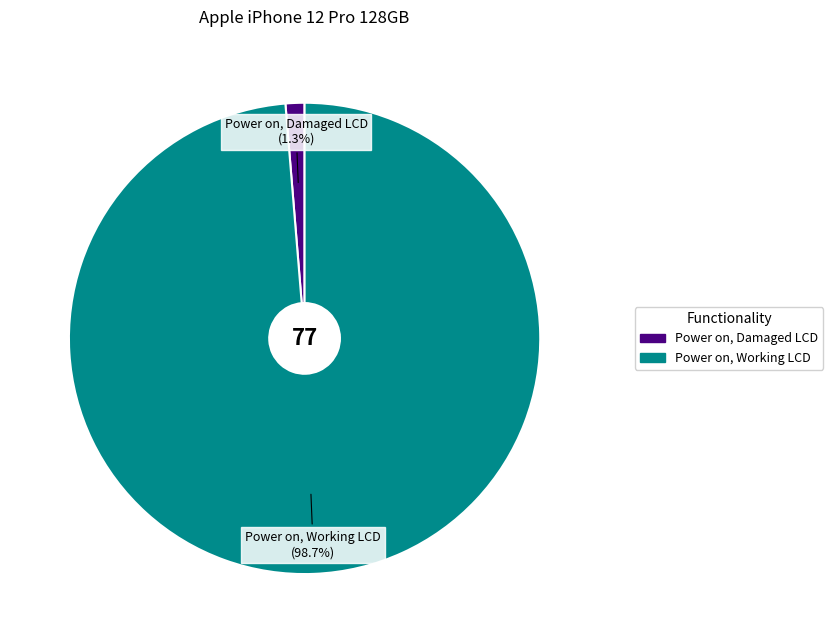

Which category has the smallest portion of the pie?

Power on, Damaged LCD